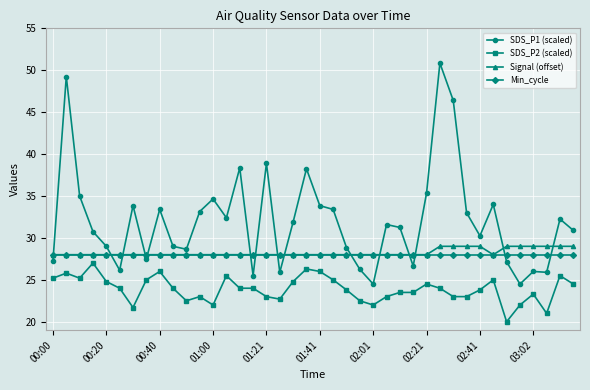

True or false: SDS_P1 (scaled) and SDS_P2 (scaled) intersect in this chart.

False